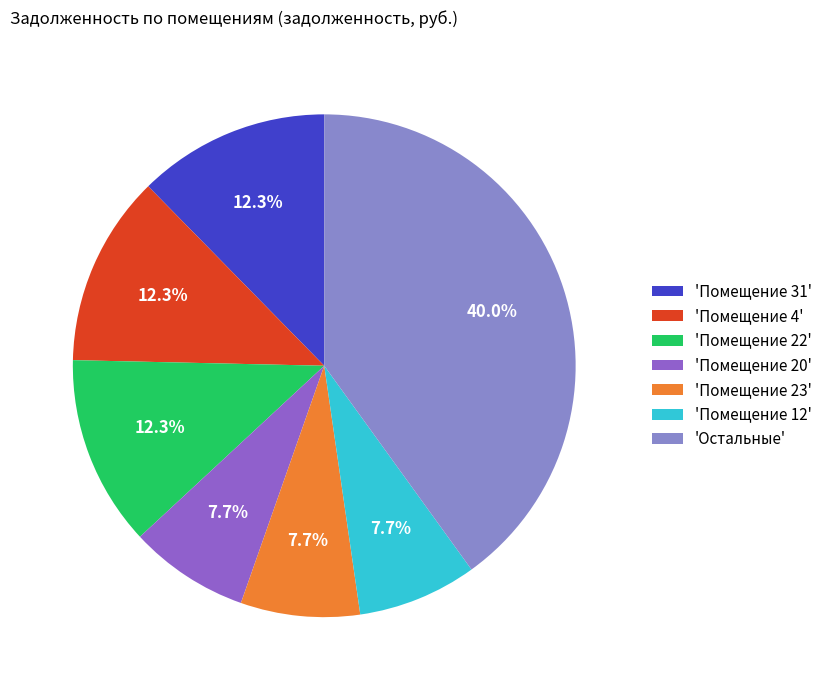

Do 'Помещение 12' and 'Помещение 4' together represent more than half of the pie?

No